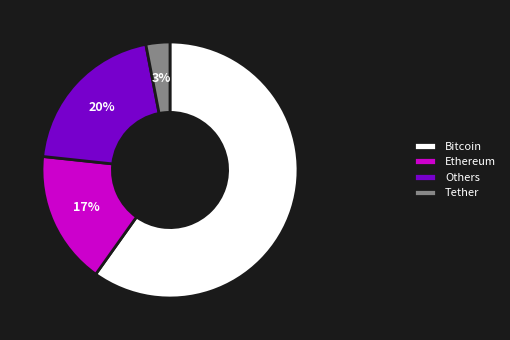

How many segments does this pie chart have?

4